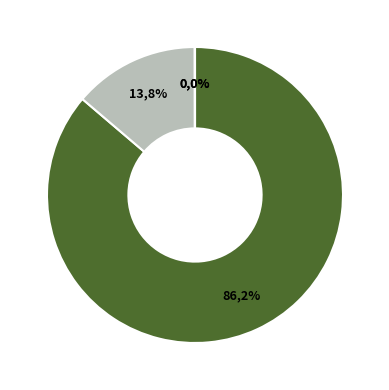

True or false: Accounts receivable allowance accounts for 0% of the total.

True